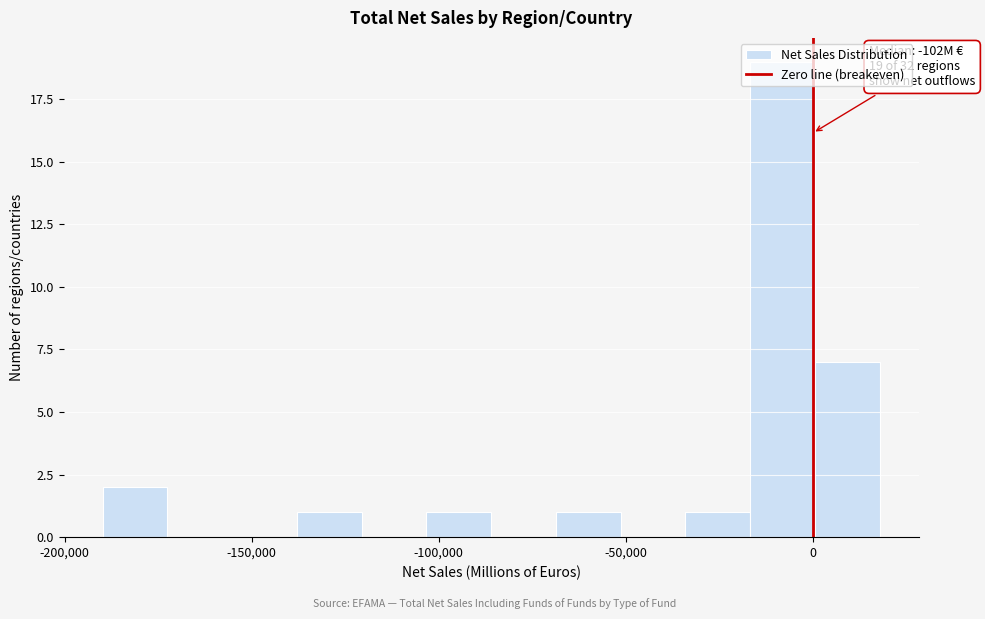

Read against the x-axis, roughly where is the centre of the tallest bar?

-10000